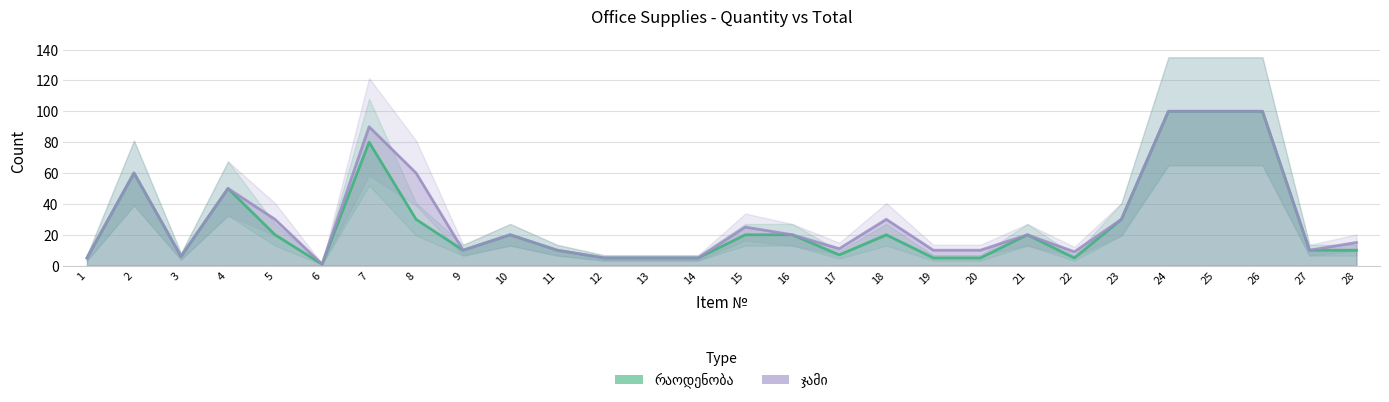

Reading left to right, list all the values displayed in this chart.

რაოდენობა: 1=5	2=60	3=6	4=50	5=20	6=1	7=80	8=30	9=10	10=20	11=10	12=5	13=5	14=5	15=20	16=20	17=7	18=20	19=5	20=5	21=20	22=5	23=30	24=100	25=100	26=100	27=10	28=10
ჯამი: 1=5	2=60	3=6	4=50	5=30	6=1	7=90	8=60	9=10	10=20	11=10	12=5	13=5	14=5	15=25	16=20	17=11	18=30	19=10	20=10	21=20	22=9	23=30	24=100	25=100	26=100	27=10	28=15